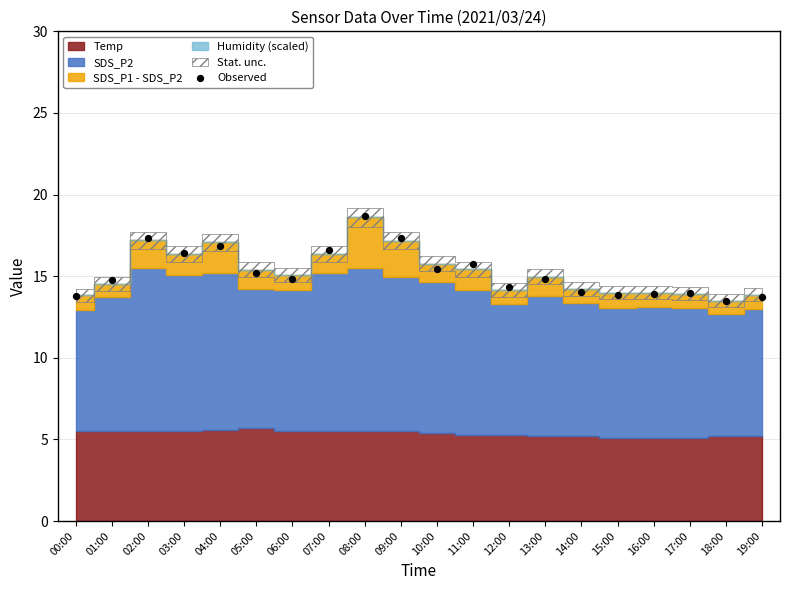

What is the range of Y values (max minus min)?

5.2